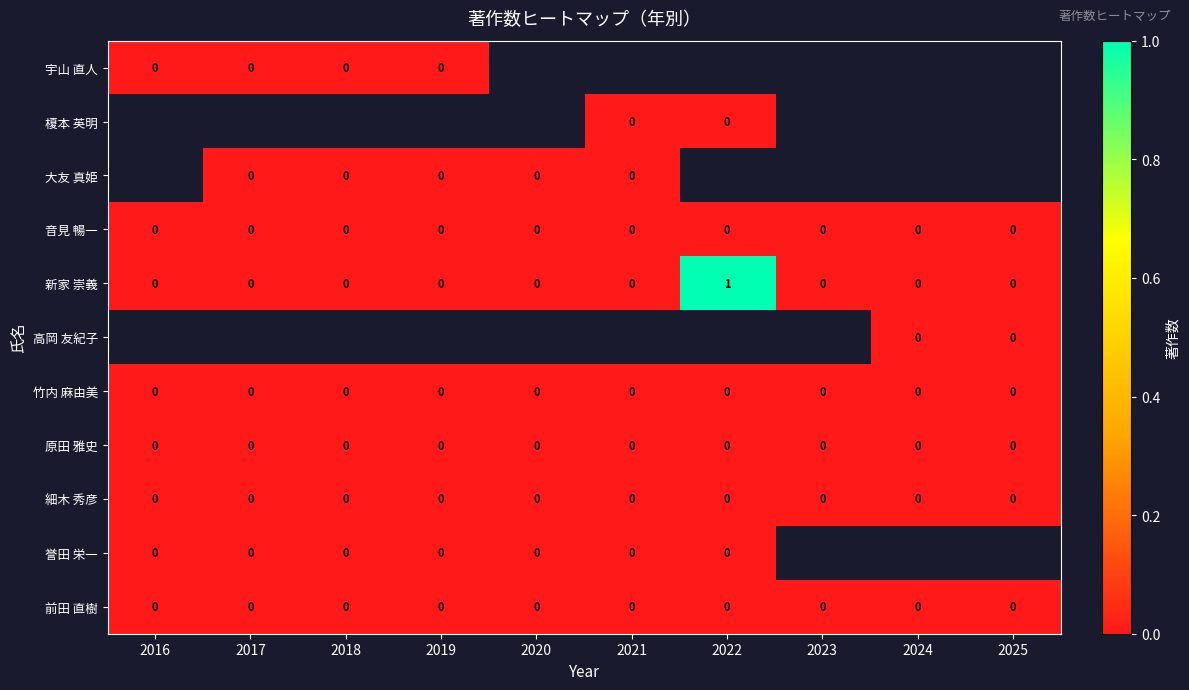

The 新家 崇義 series shows 1 at 2019. True or false?

False